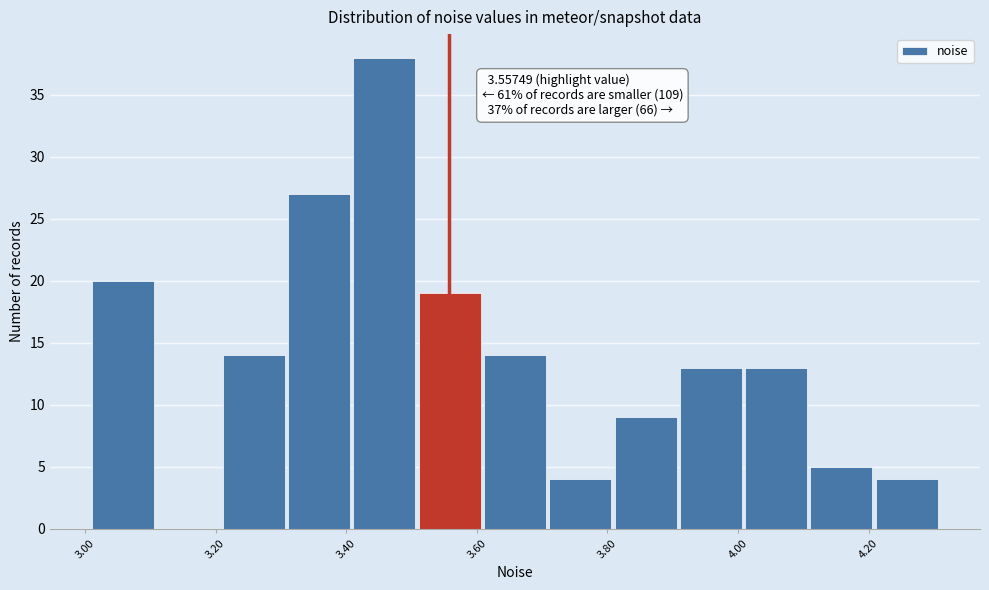

Which range on the x-axis has the tallest bar?

3.42 to 3.52